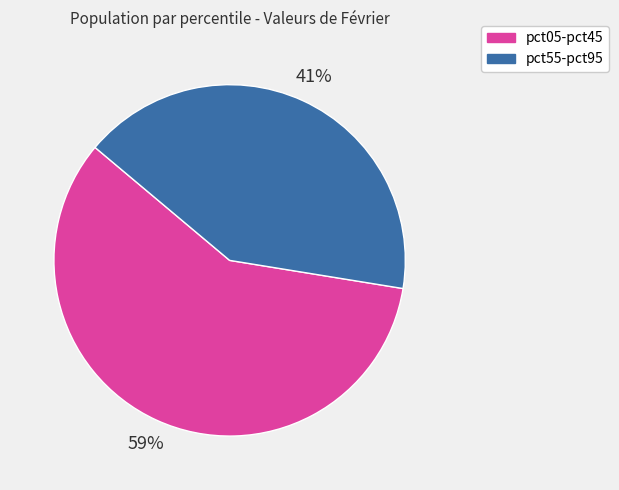

What is the majority slice?

pct05-pct45